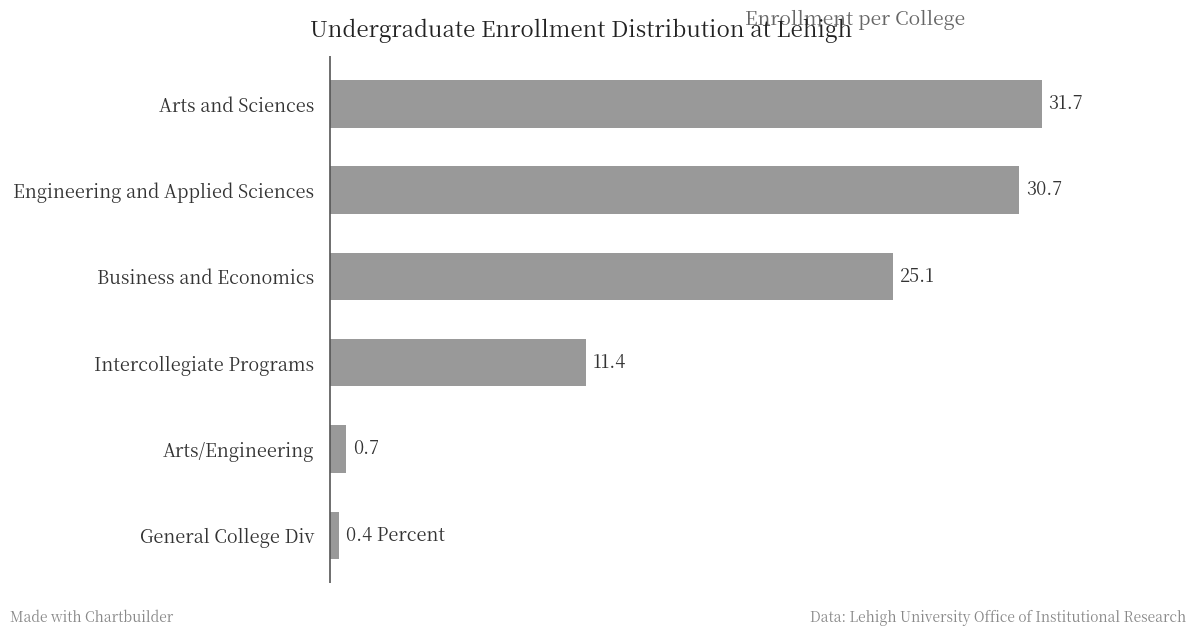

Where is the data nearest to the value 16?

Intercollegiate Programs